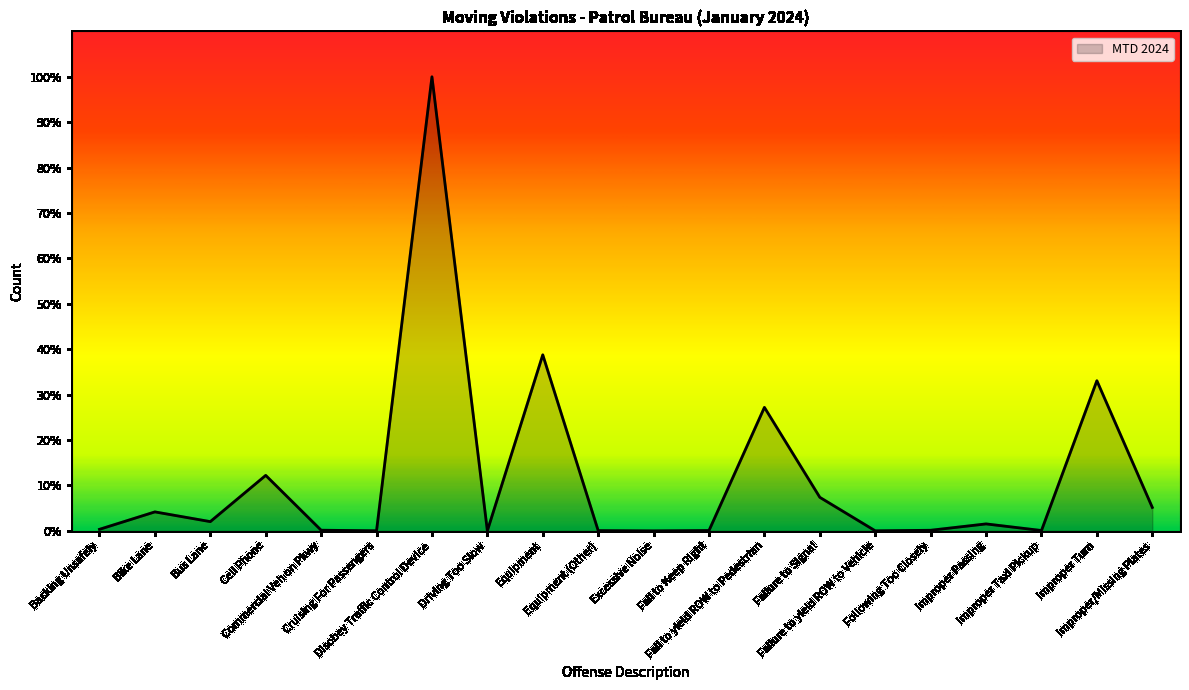

Does the chart have visible grid lines?

No